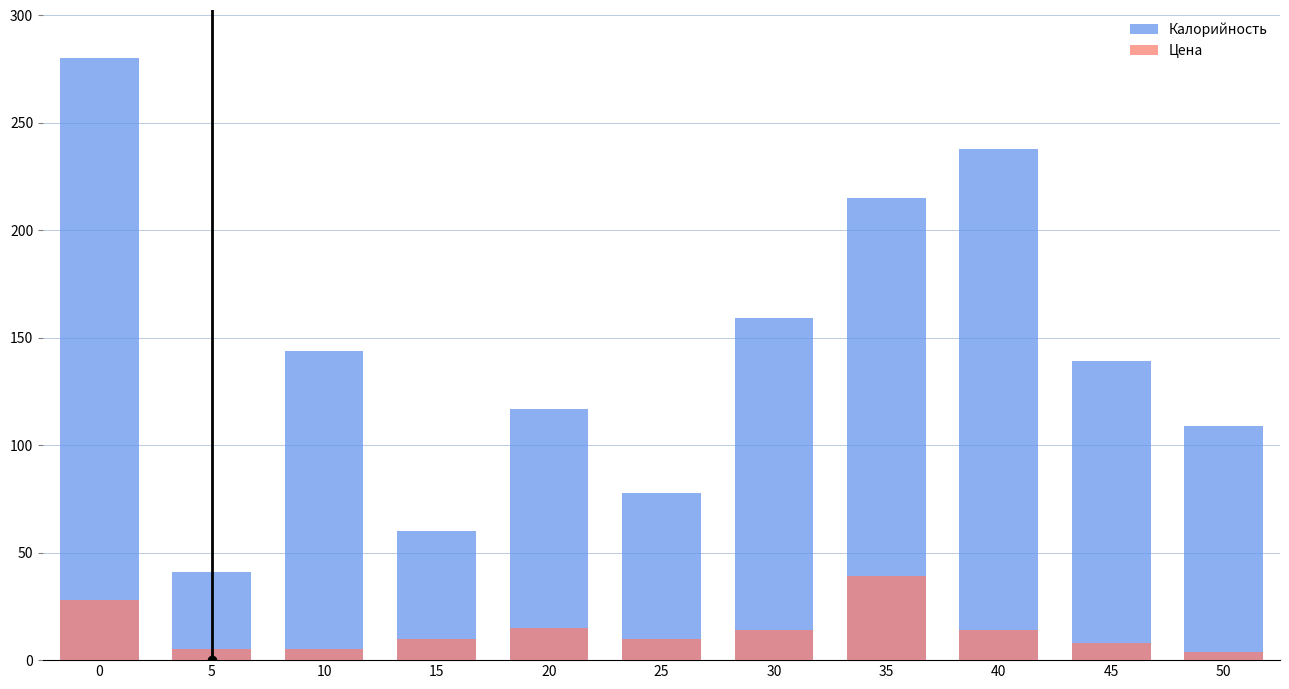

What is the difference between the highest and lowest values at 30?

145.0